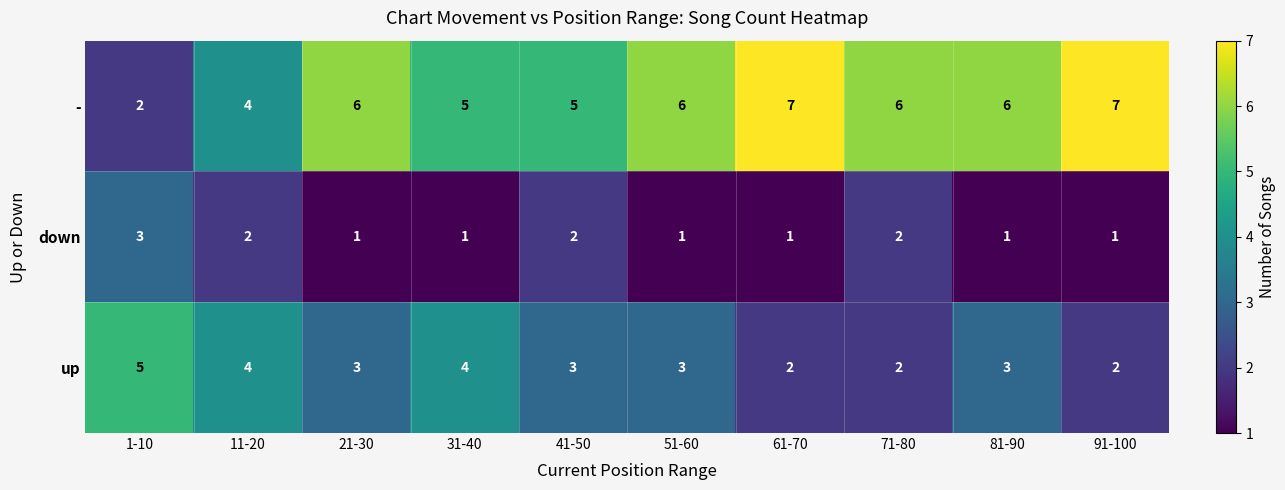

What is the difference between the maximum and second lowest values in the up series?

3